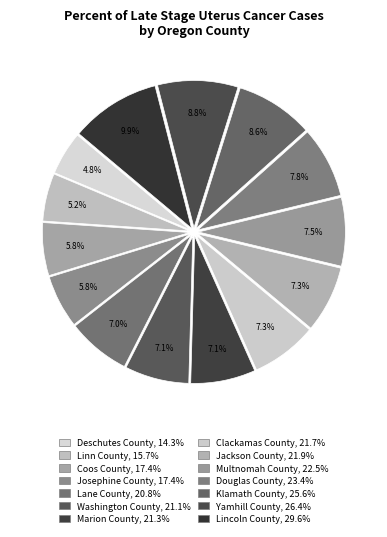

Rank the categories by value from highest to lowest.

Lincoln County, Yamhill County, Klamath County, Douglas County, Multnomah County, Jackson County, Clackamas County, Marion County, Washington County, Lane County, Coos County, Josephine County, Linn County, Deschutes County